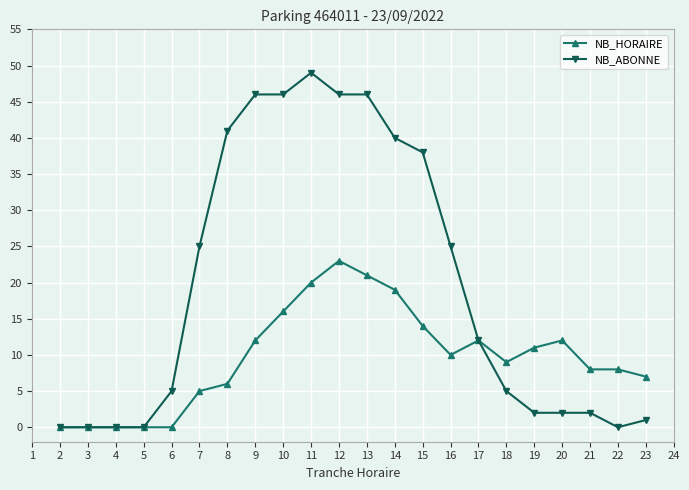

Is it true that NB_HORAIRE equals 9 at 18?

True